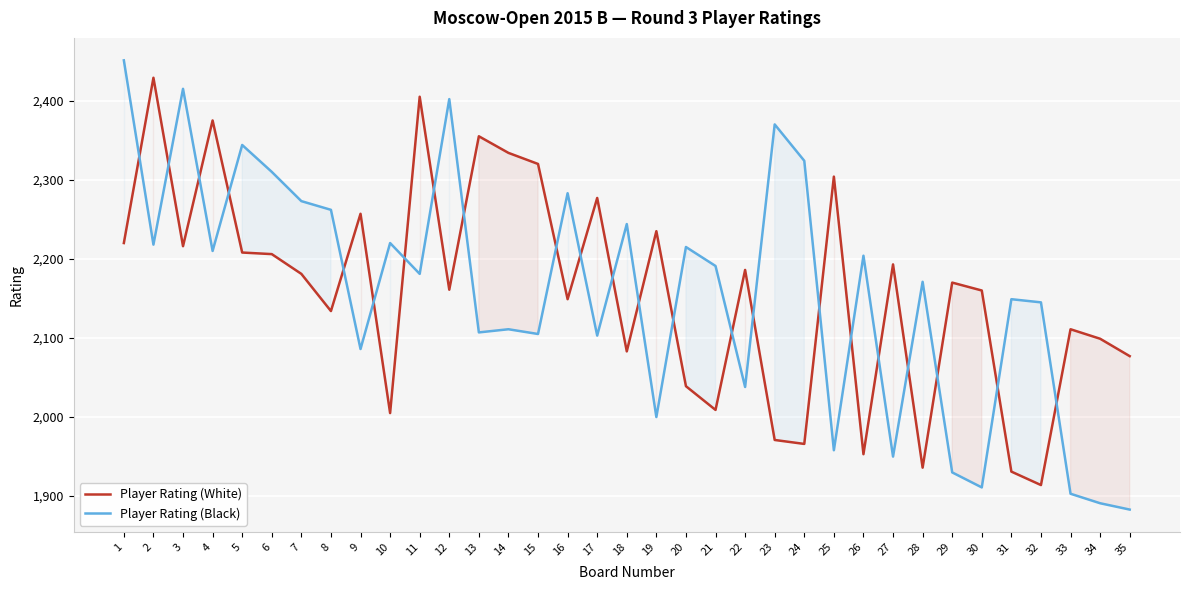

How many lines are shown in the chart?

2